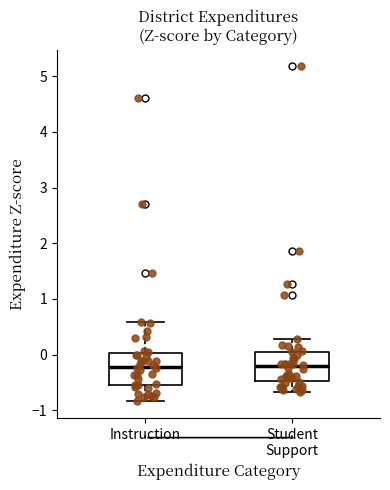

Where does the median line of the box for Instruction sit on the y-axis? The values are not printed on the chart, so give them approximately, as read against the axis.

-0.2